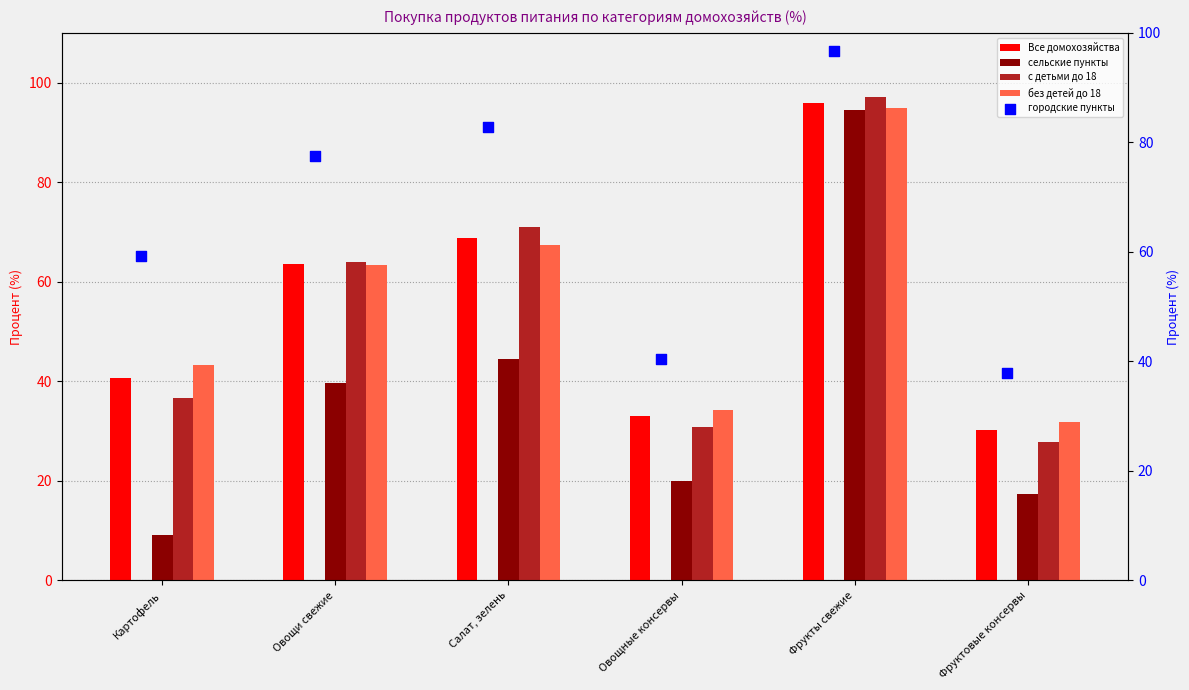

The Все домохозяйства series shows 40.7 at Картофель. True or false?

True